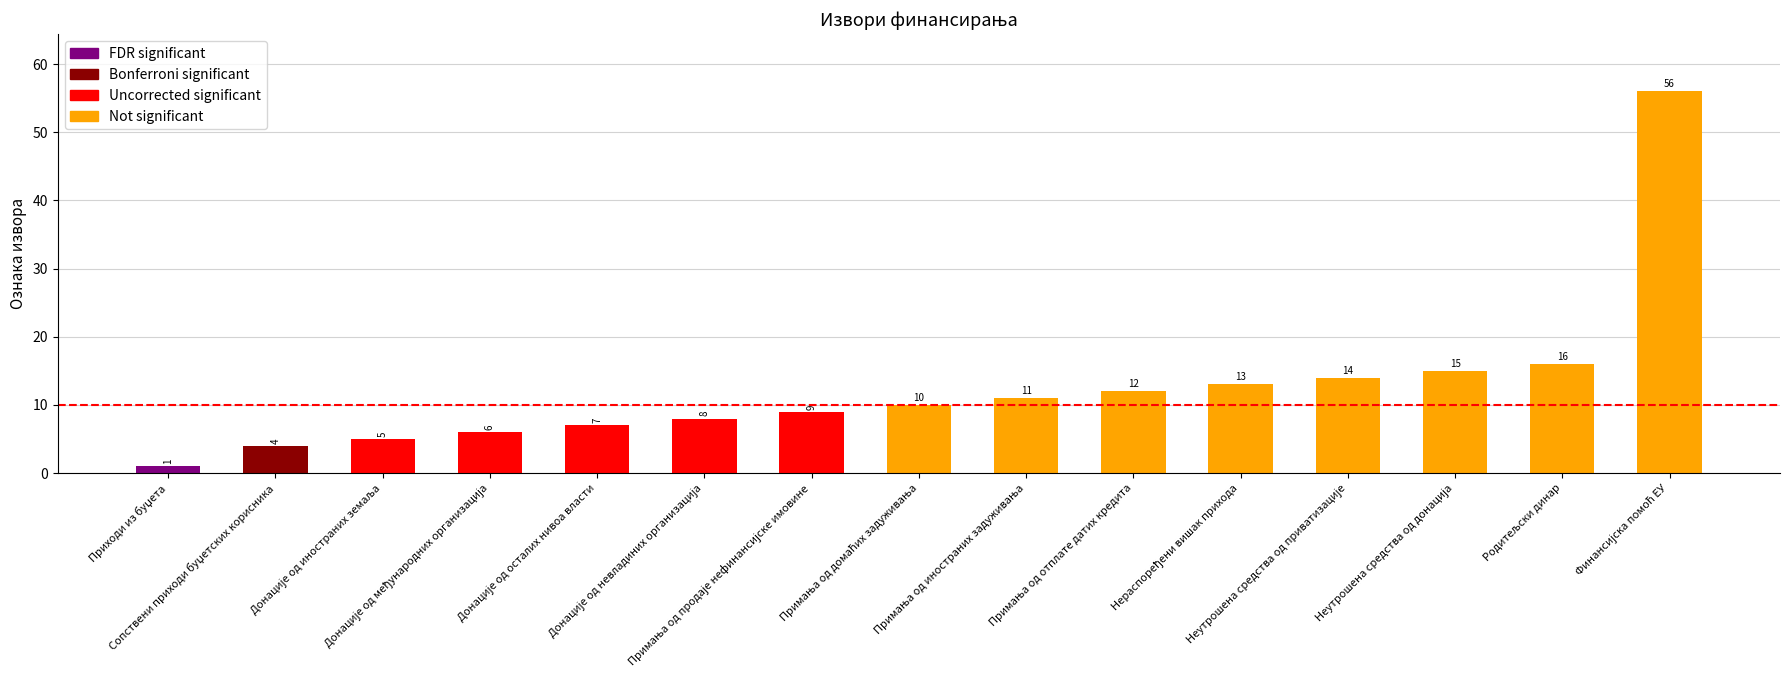

What is the value of the 2nd bar from the left?

4